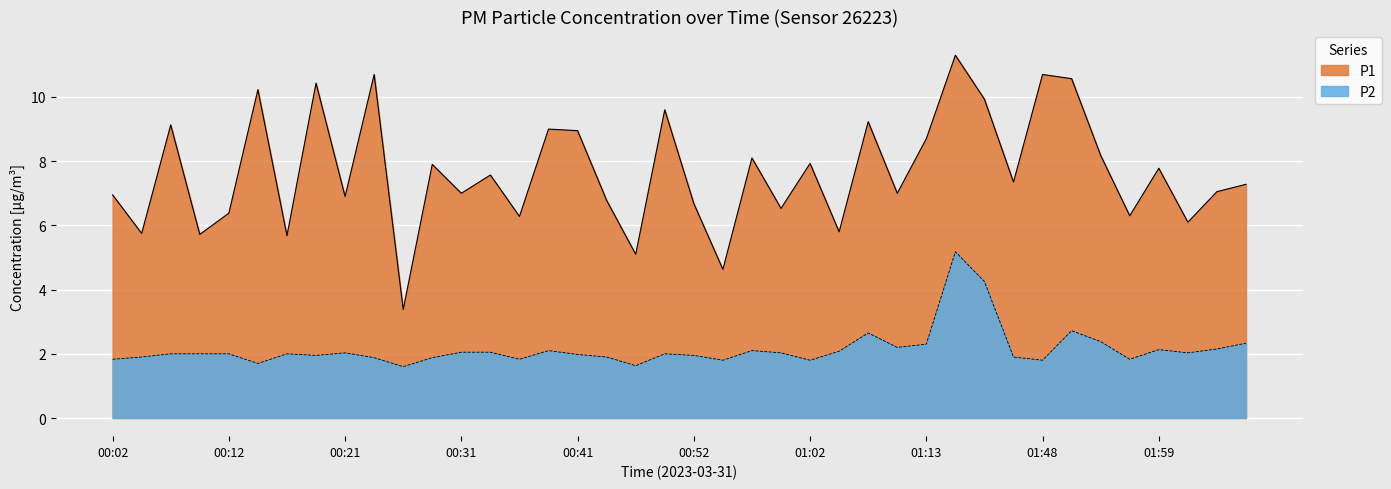

What is the approximate value of P1 at 00:55?

4.6